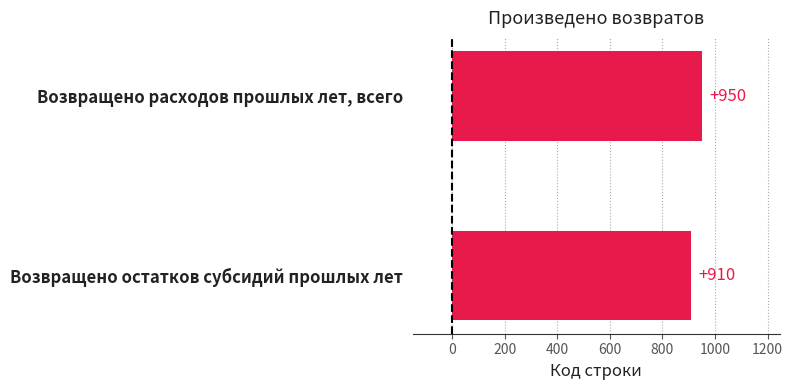

What is the average value?

930